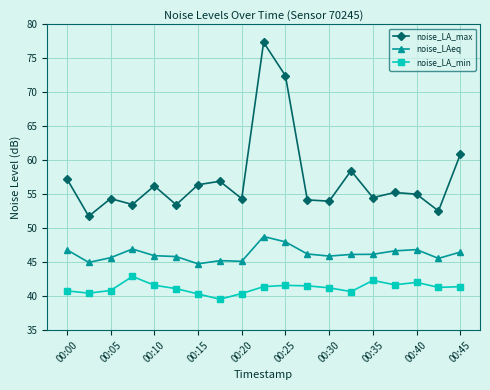

True or false: noise_LA_min and noise_LA_max intersect in this chart.

False